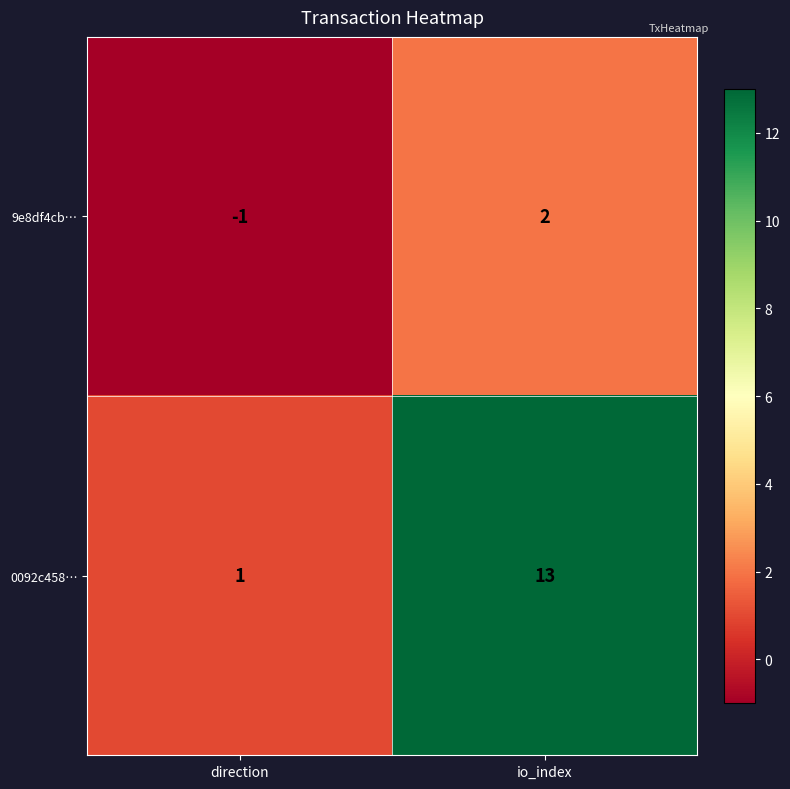

True or false: 0092c458… has a value of 13 at io_index.

True